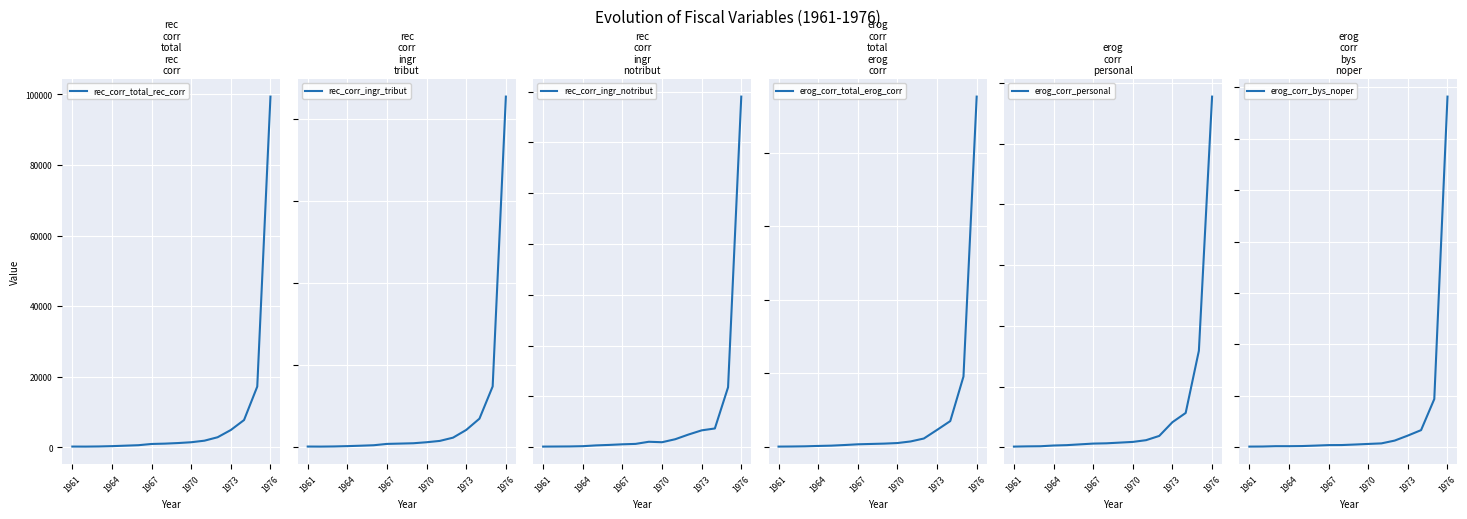

In rec_corr_ingr_tribut, how many points are lower than both neighbors (excluding endpoints)?

1